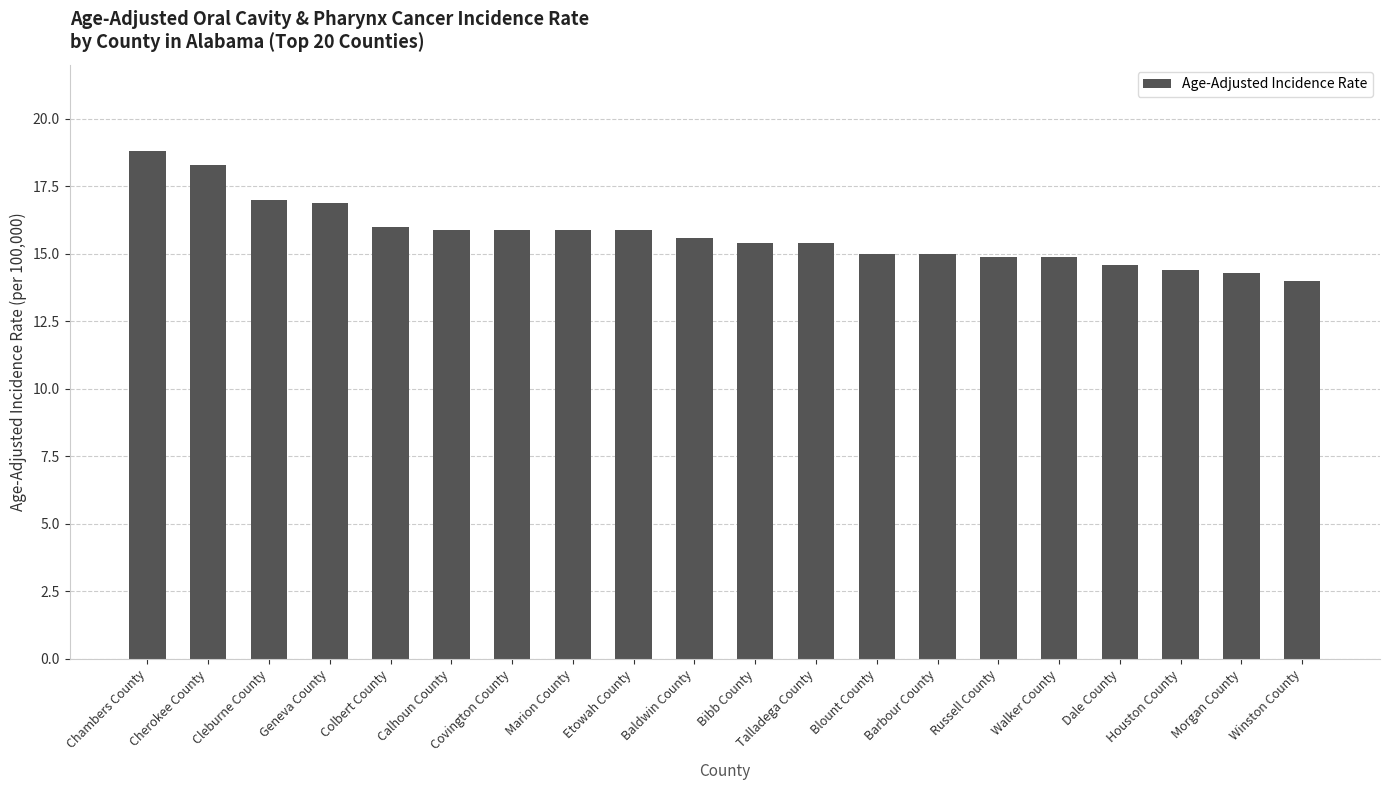

Which label corresponds to the largest value in the chart?

Chambers County